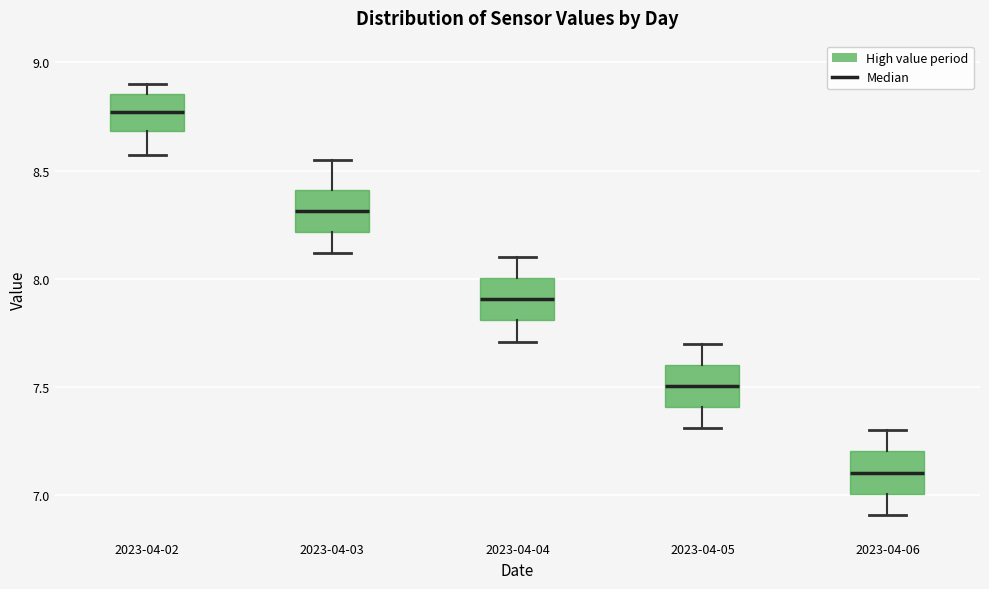

Reading left to right, read every box against the y-axis: the position of its median line, the range the box covers, and the ends of its whiskers. The values are not printed on the chart, so give them approximately, as read against the axis.

2023-04-02: median 8.75, box 8.70 to 8.85, whiskers 8.55 to 8.90
2023-04-03: median 8.30, box 8.20 to 8.40, whiskers 8.10 to 8.55
2023-04-04: median 7.90, box 7.80 to 8.00, whiskers 7.70 to 8.10
2023-04-05: median 7.50, box 7.40 to 7.60, whiskers 7.30 to 7.70
2023-04-06: median 7.10, box 7.00 to 7.20, whiskers 6.90 to 7.30